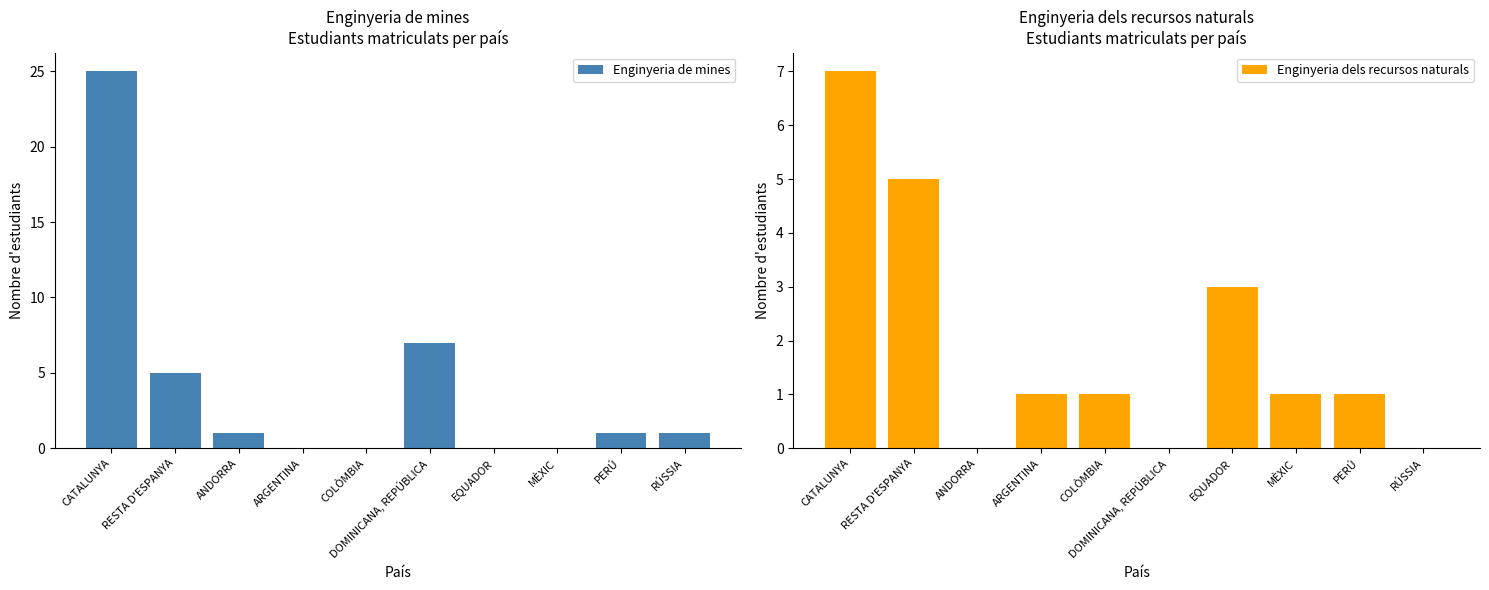

At which category is the sum across all series the highest?

CATALUNYA